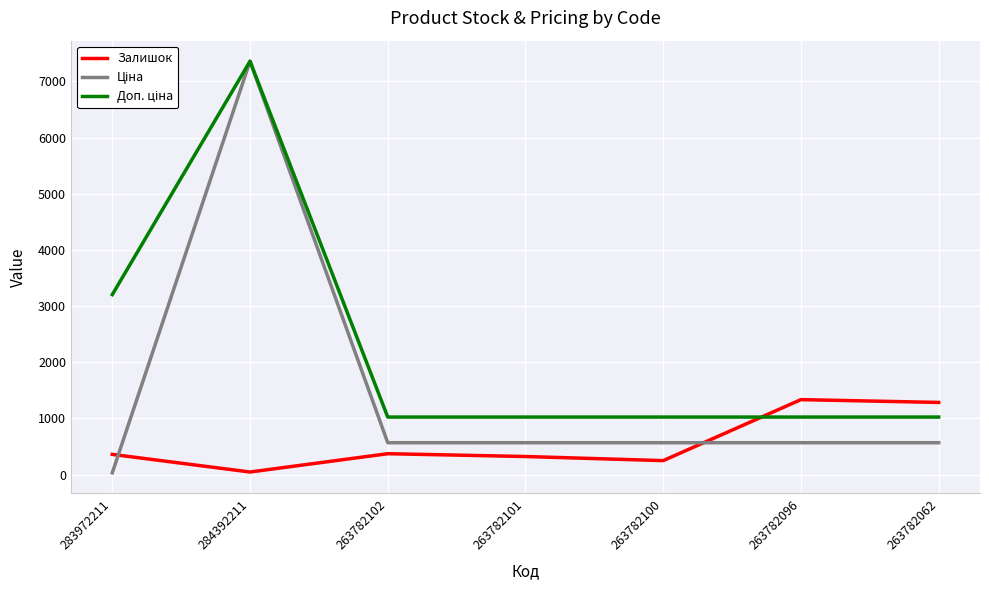

The value of Залишок at 263782096 is 1335.0. True or false?

True